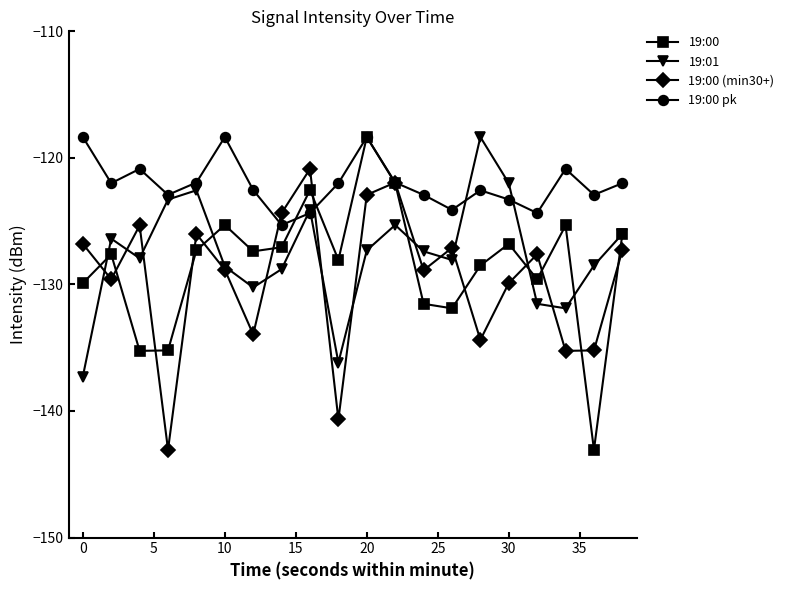

How many data points does each series have?

20